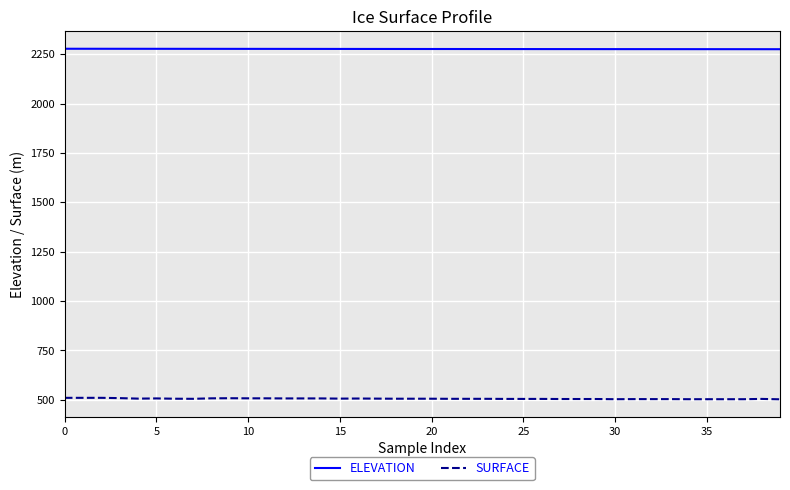

True or false: SURFACE and ELEVATION intersect in this chart.

False